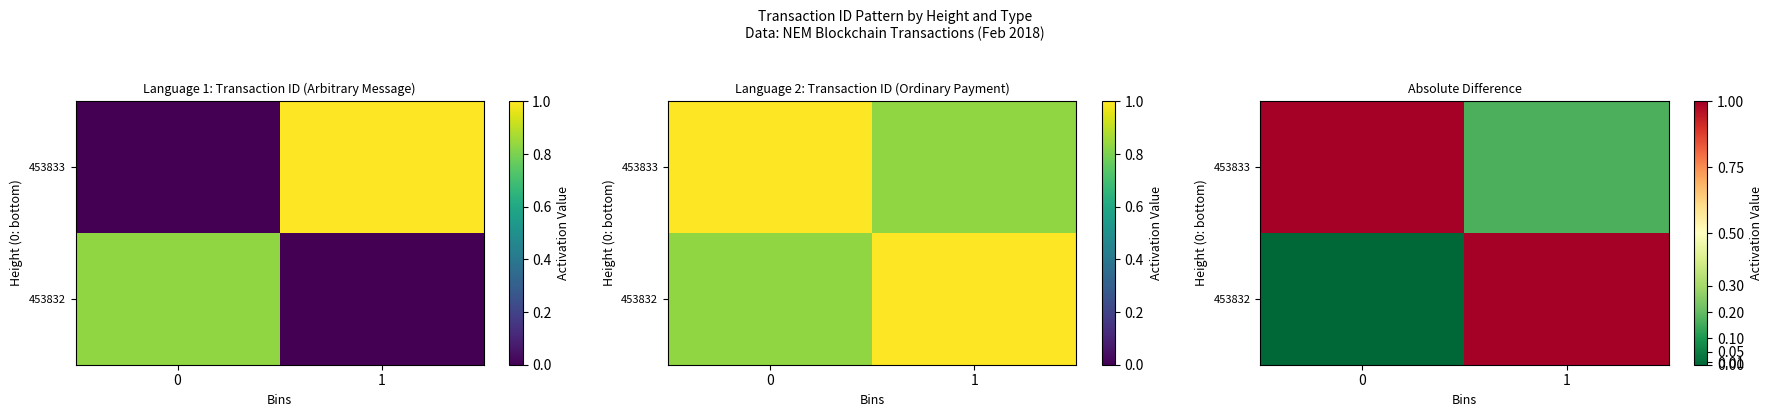

List the series in order of their overall mean, lowest first.

453832, 453833